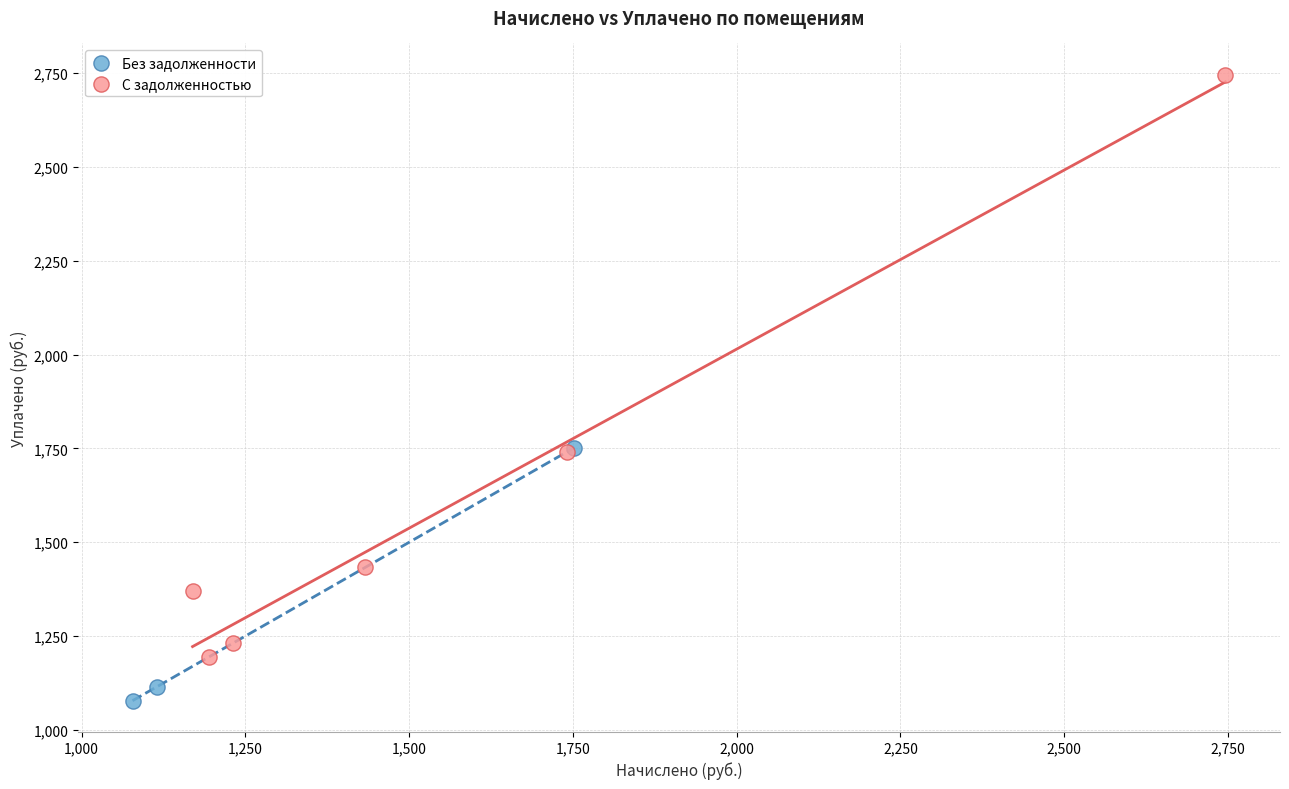

Which series reaches the minimum Y coordinate?

Без задолженности